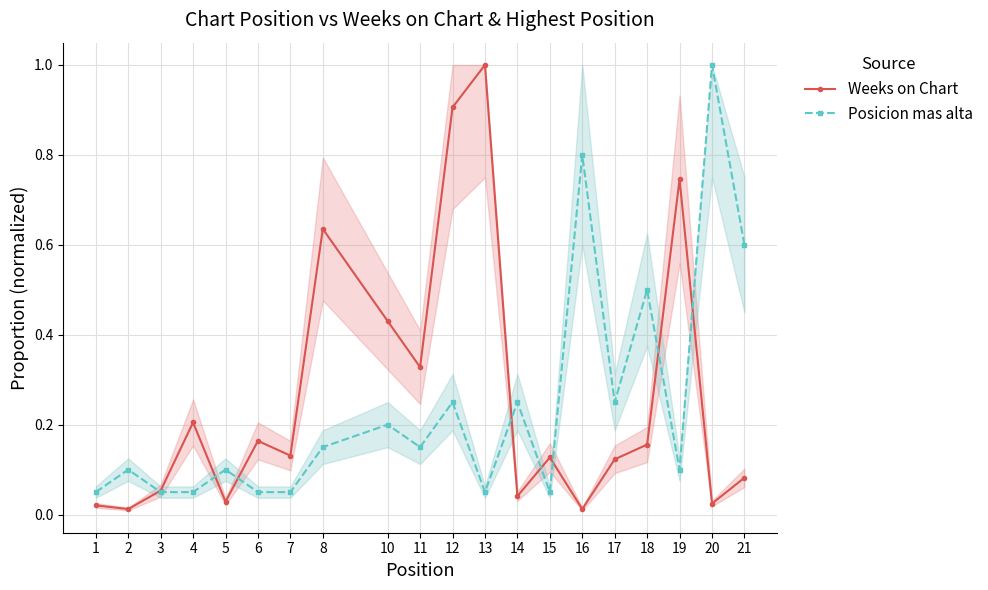

Reading left to right, what are all the values shown in this chart?

Weeks on Chart: 0.0	0.0	0.1	0.2	0.0	0.2	0.1	0.6	0.4	0.3	0.9	1.0	0.0	0.1	0.0	0.1	0.2	0.7	0.0	0.1
Posicion mas alta: 0.1	0.1	0.1	0.1	0.1	0.1	0.1	0.1	0.2	0.1	0.2	0.1	0.2	0.1	0.8	0.2	0.5	0.1	1.0	0.6